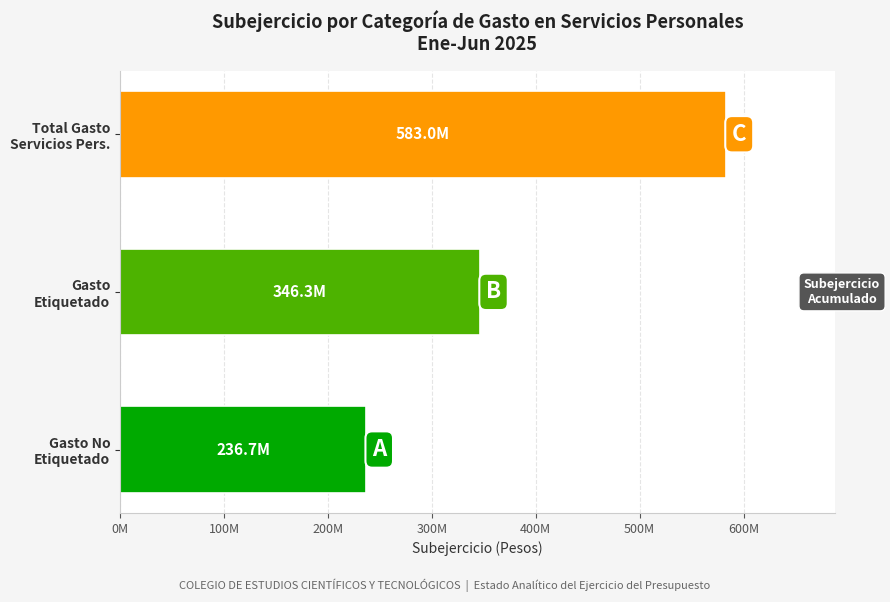

What is the maximum value shown in the chart?

582997132.8